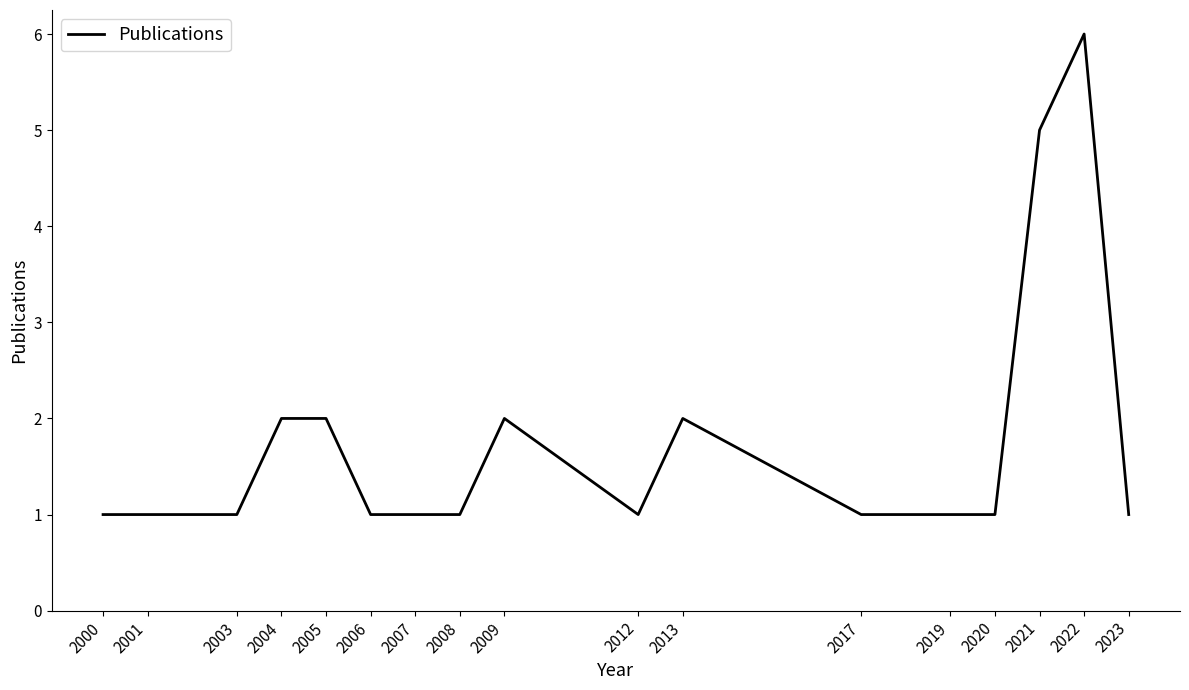

Which has a higher value, 2009 or 2003?

2009